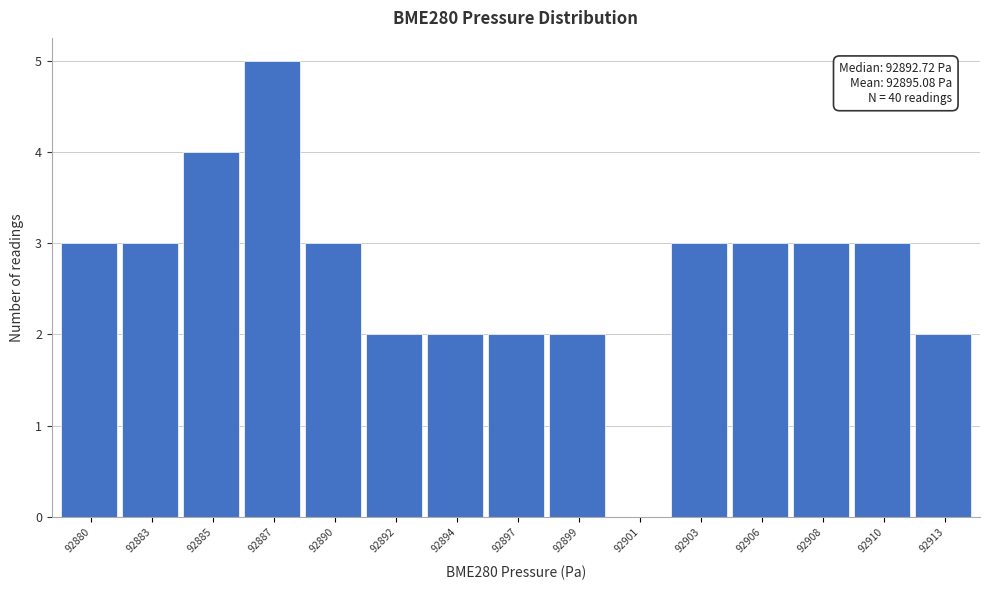

Reading left to right, list all the values displayed in this chart.

92880=3	92883=3	92885=4	92887=5	92890=3	92892=2	92894=2	92897=2	92899=2	92901=0	92903=3	92906=3	92908=3	92910=3	92913=2